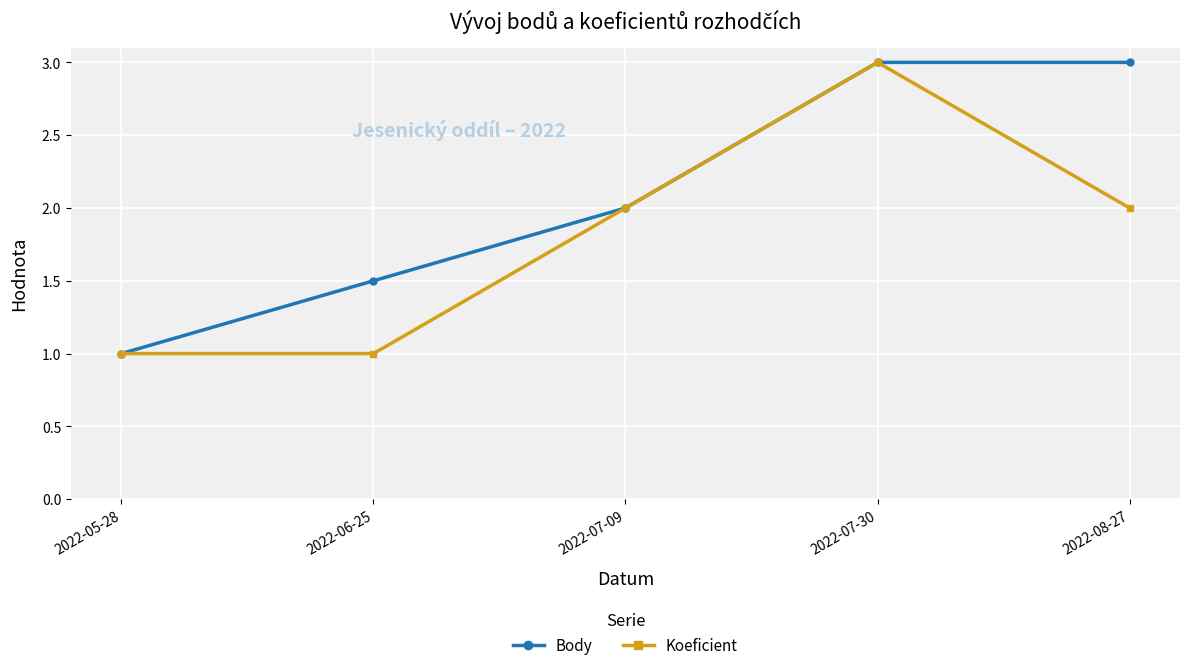

True or false: Koeficient has more than 2 points higher than both neighbors.

False